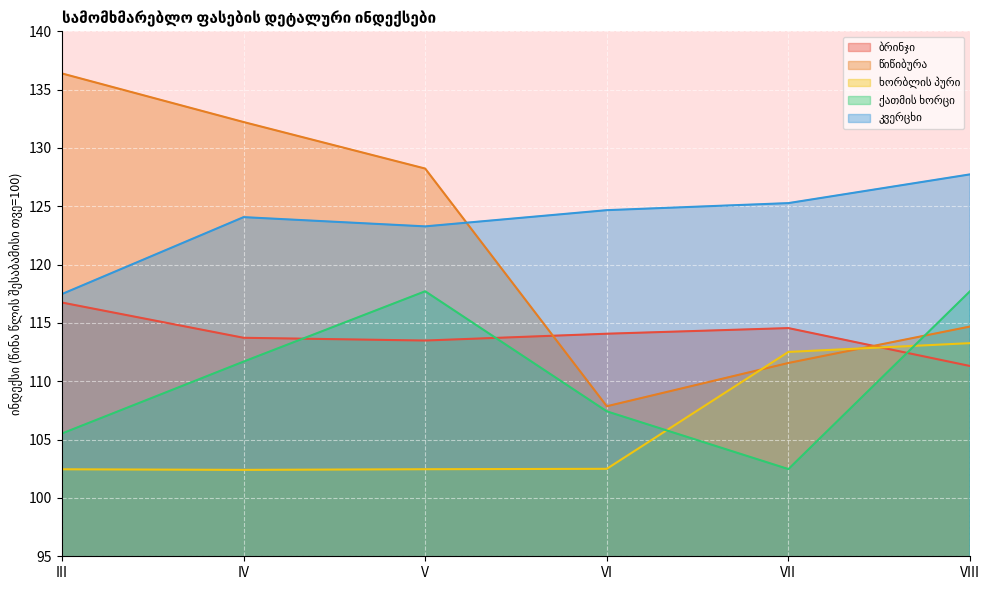

At which label is ბრინჯი closest to 114?

VI